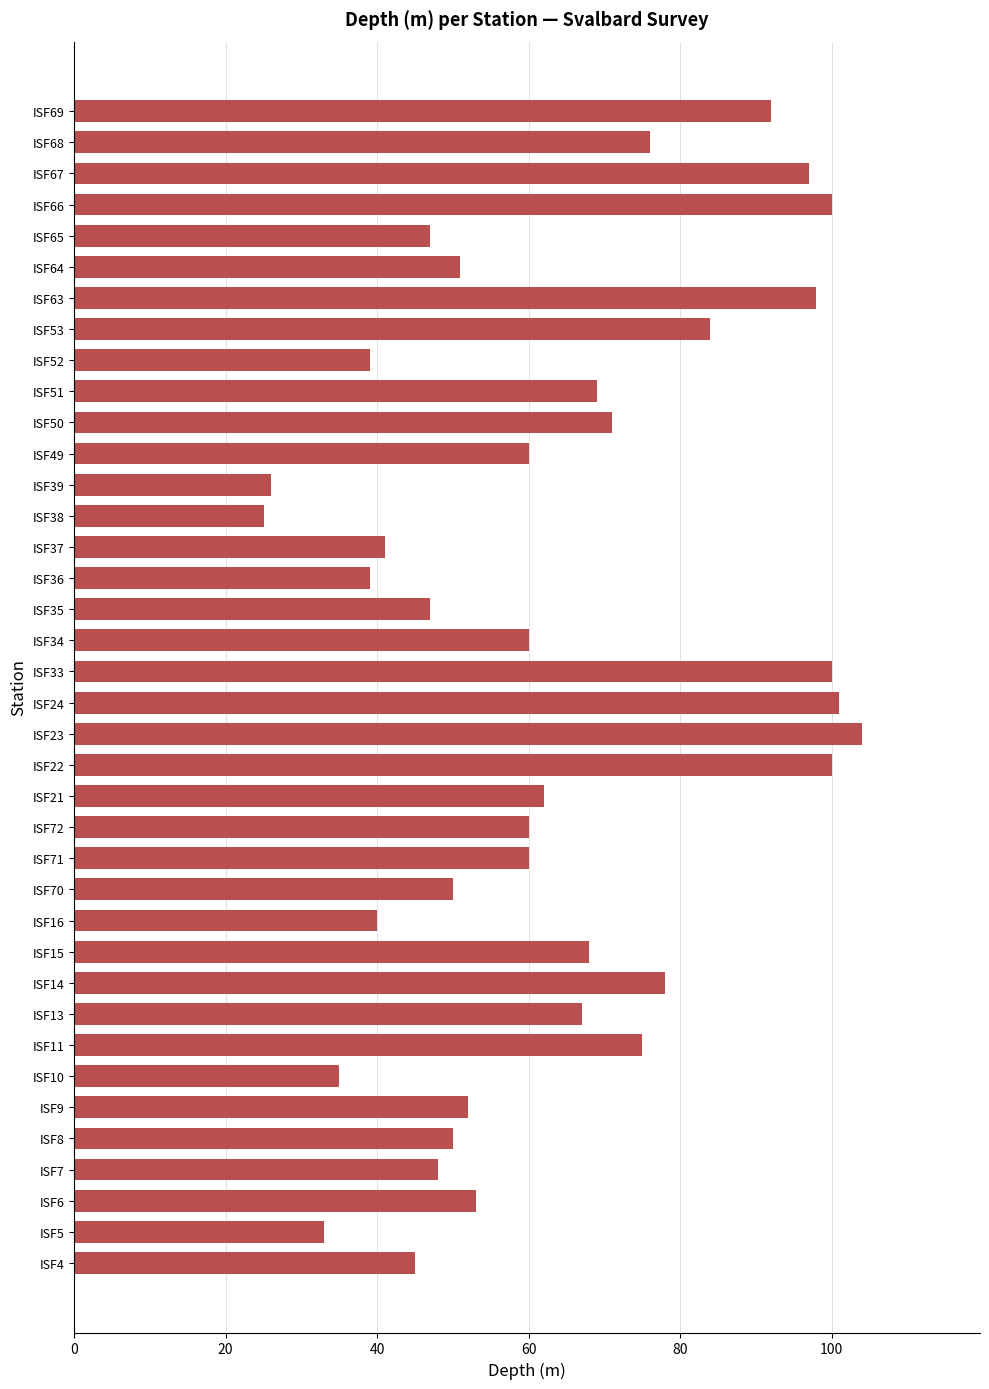

What is the ratio of the value at ISF53 to the value at ISF66?

0.8